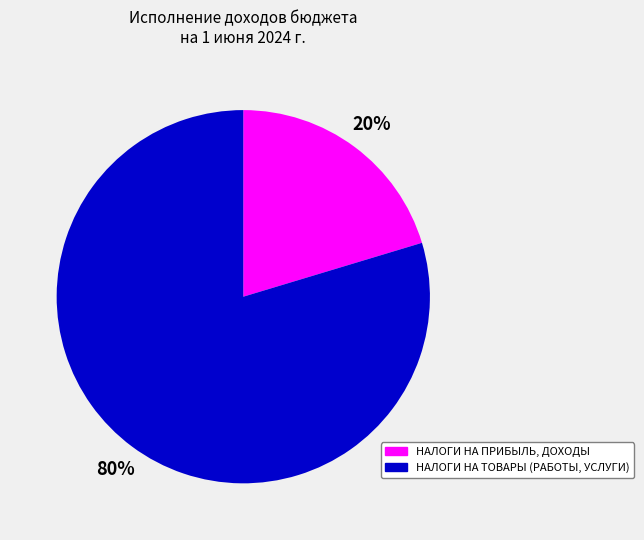

What is the largest slice in the pie chart?

НАЛОГИ НА ТОВАРЫ (РАБОТЫ, УСЛУГИ)